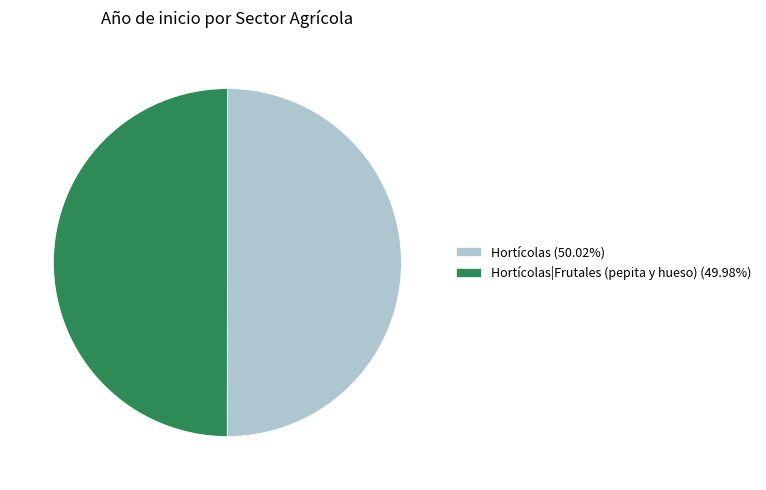

What is the ratio of the value at Hortícolas|Frutales (pepita y hueso) (49.98%) to the value at Hortícolas (50.02%)?

1.0